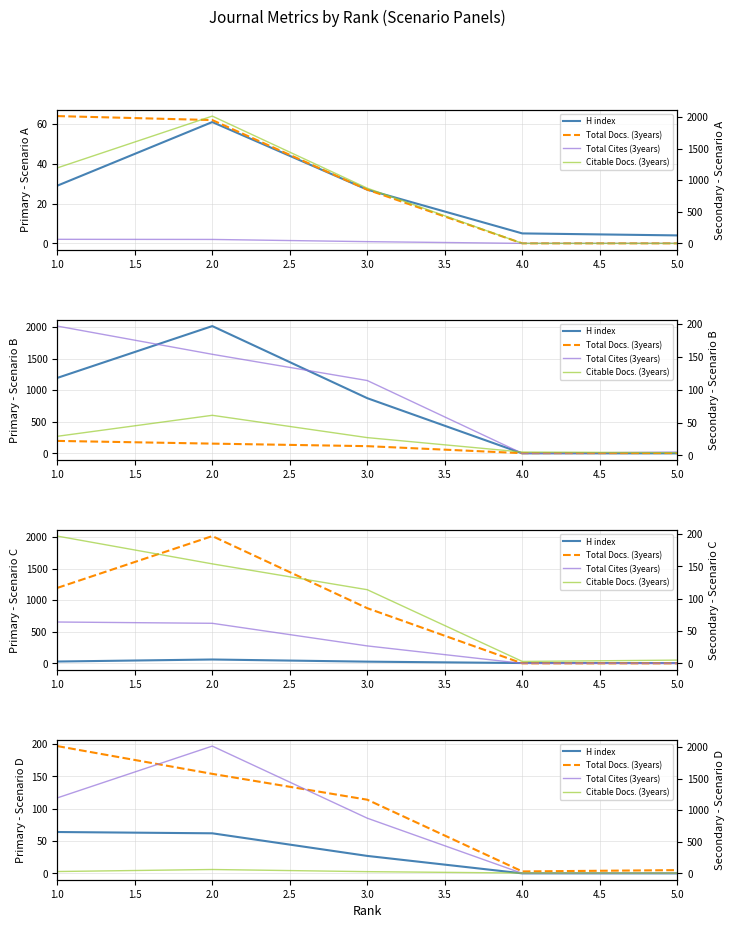

What is the difference between the second highest and second lowest values in the Total Docs. (3years) series?

149